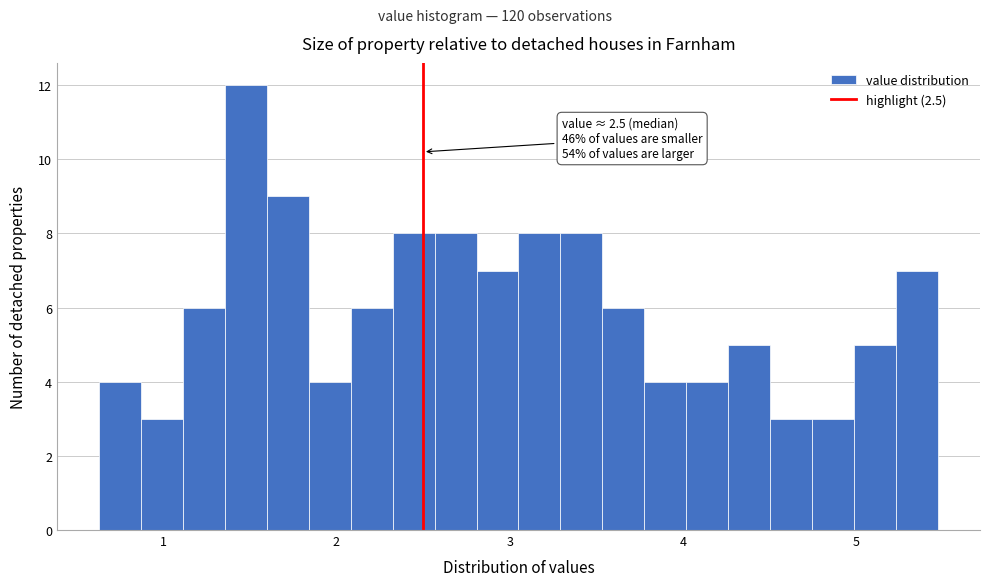

Read against the x-axis, roughly where is the centre of the tallest bar?

1.5